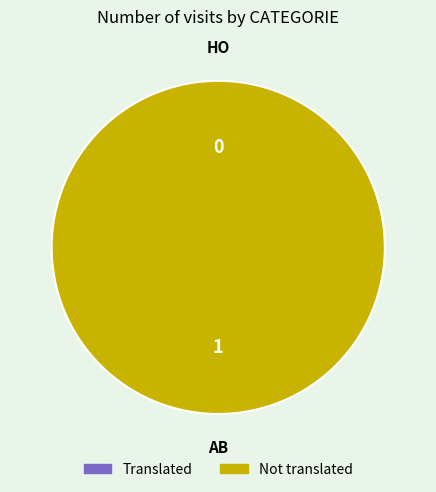

What is the majority slice?

AB